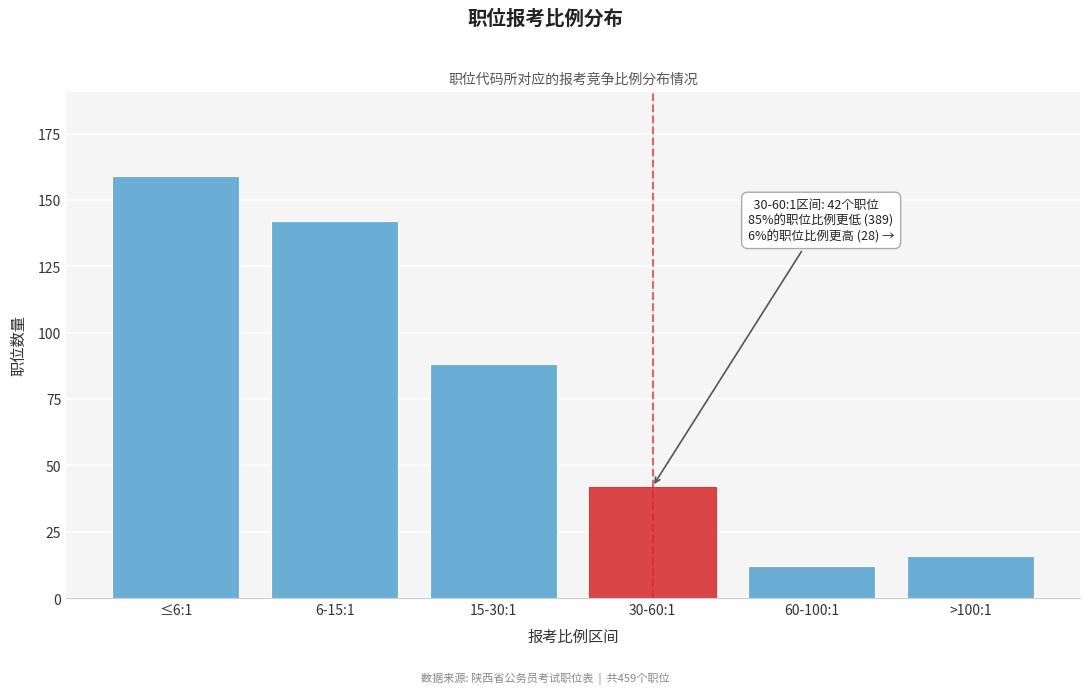

Reading left to right, transcribe all the data shown in this chart.

159	142	88	42	12	16